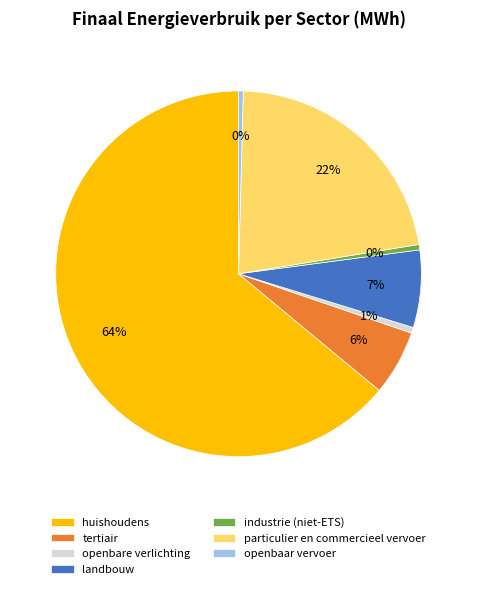

To the nearest percent, what is the average slice percentage?

14%